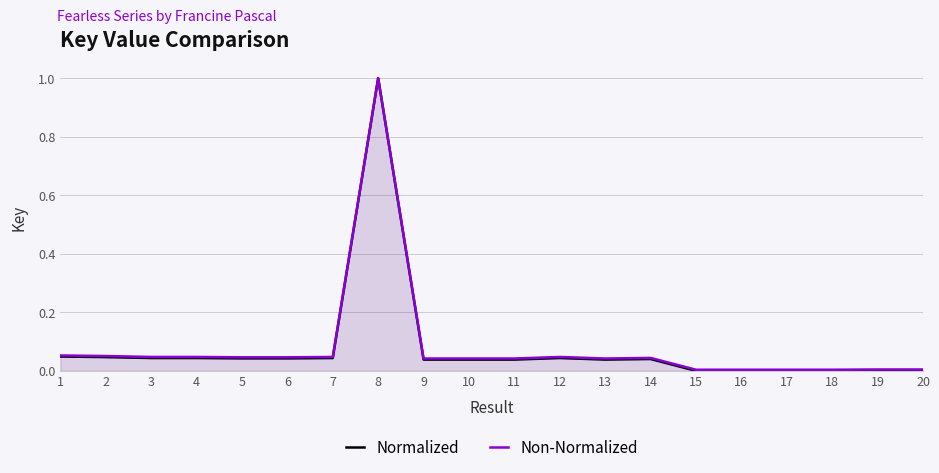

What is the total value across all series at 10?

0.1